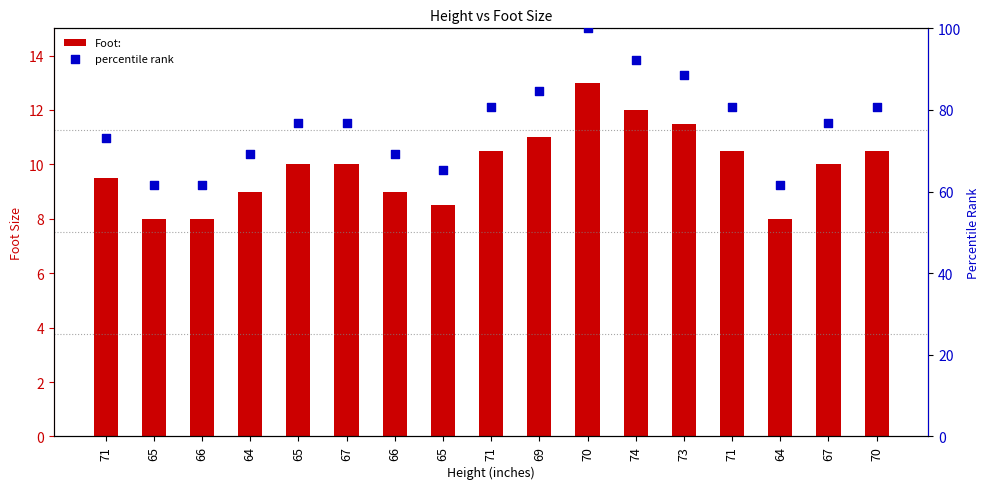

What are all the series names shown in the legend?

Foot:, percentile rank